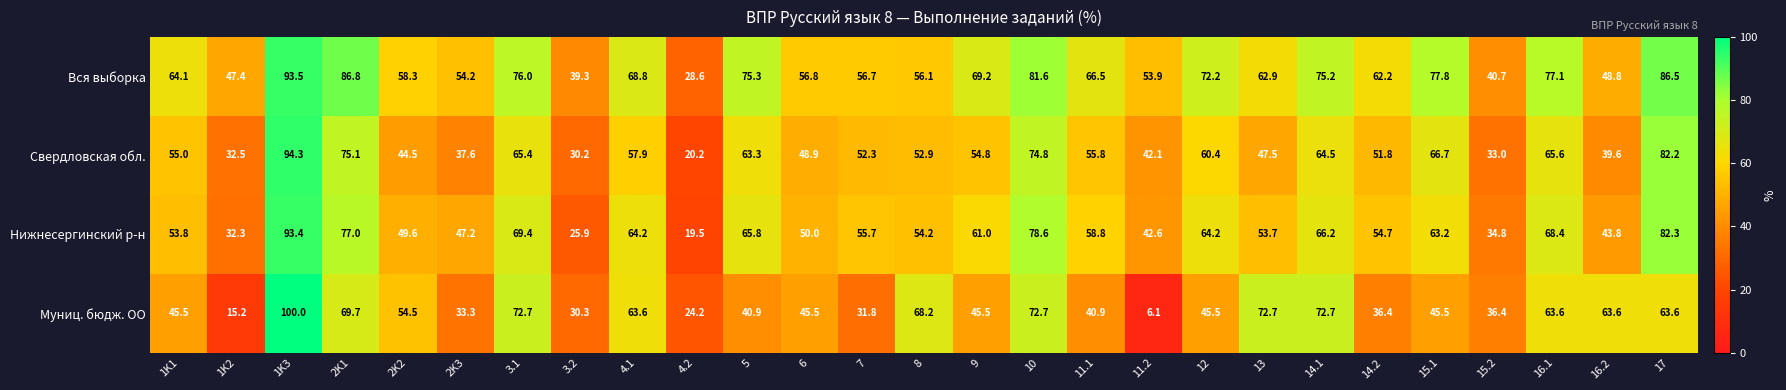

Which category has the lowest value across all series?

11.2